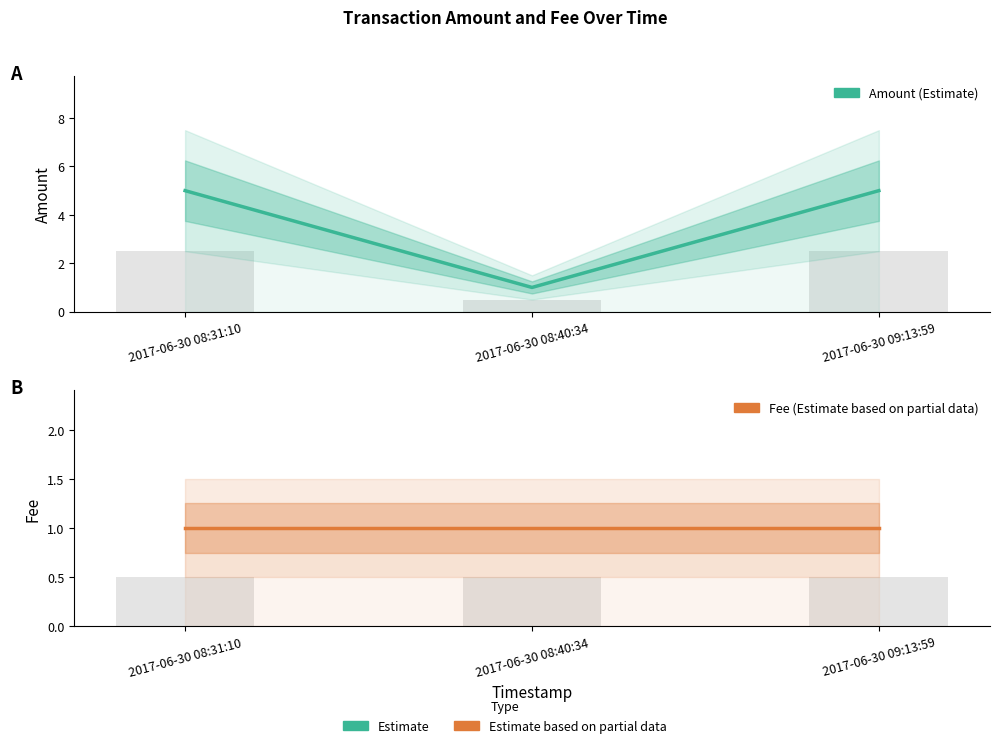

What is the spread (max minus min) of values at 2017-06-30 09:13:59?

4